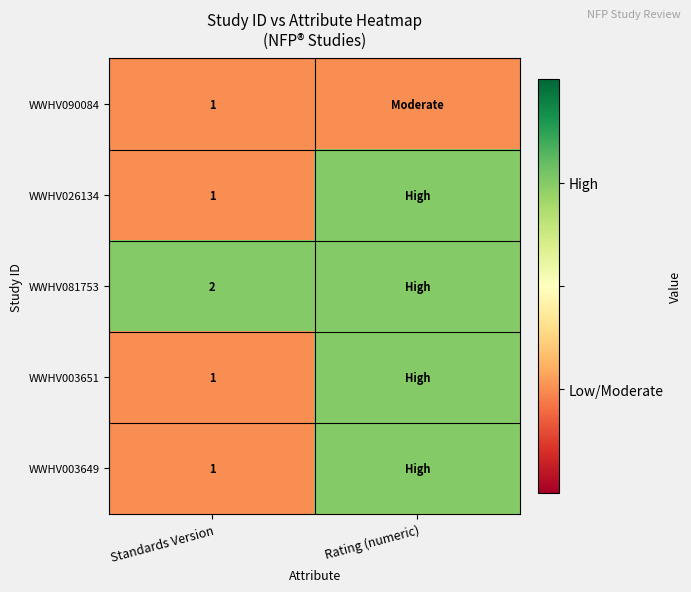

Is the value of WWHV003651 at Standards Version greater than the value of WWHV081753 at Standards Version?

No